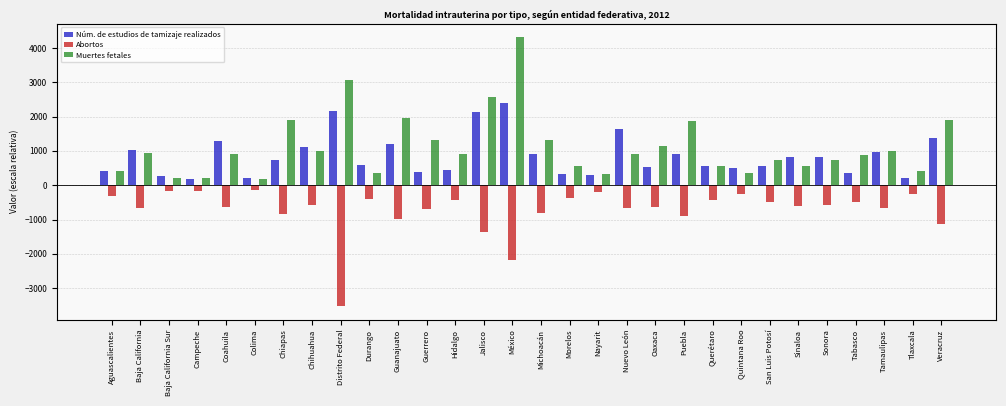

At which category is the sum across all series the highest?

México